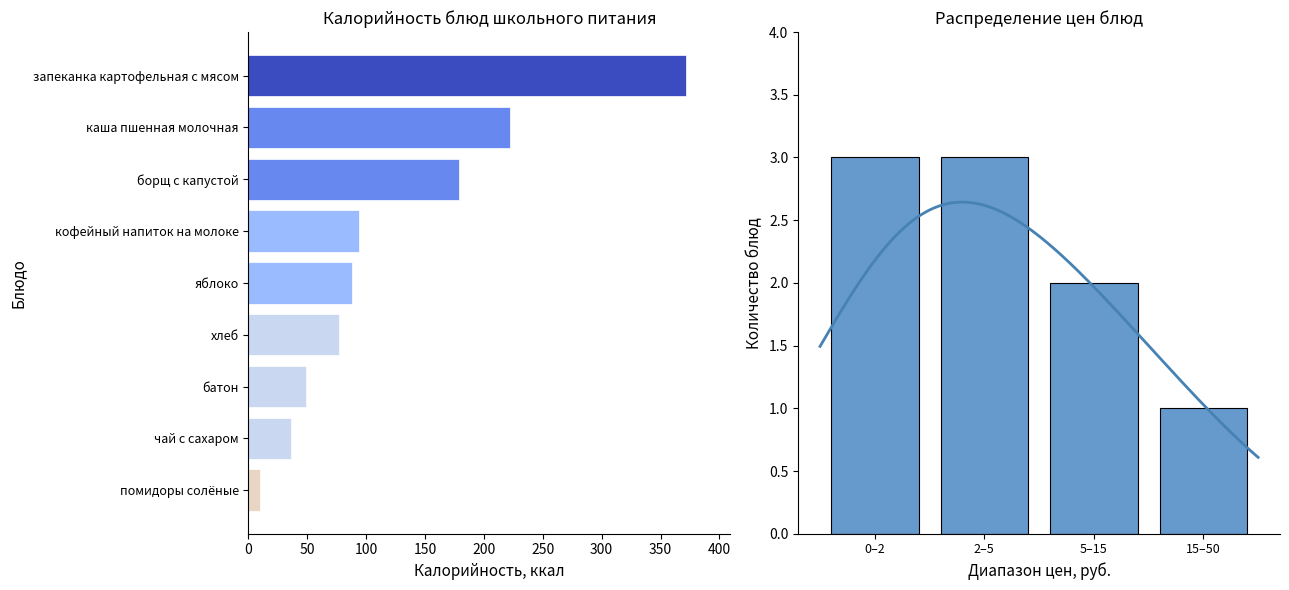

Rank the series by their average value, from lowest to highest.

Цена, Калорийность